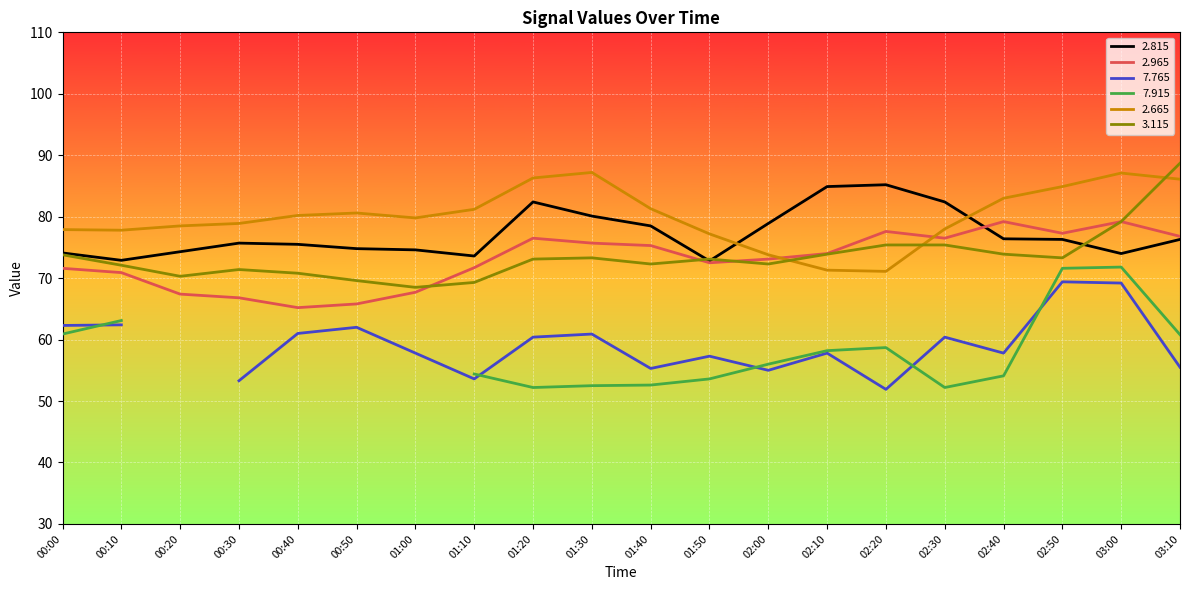

At which label does   2.965 first exceed 74?

01:20